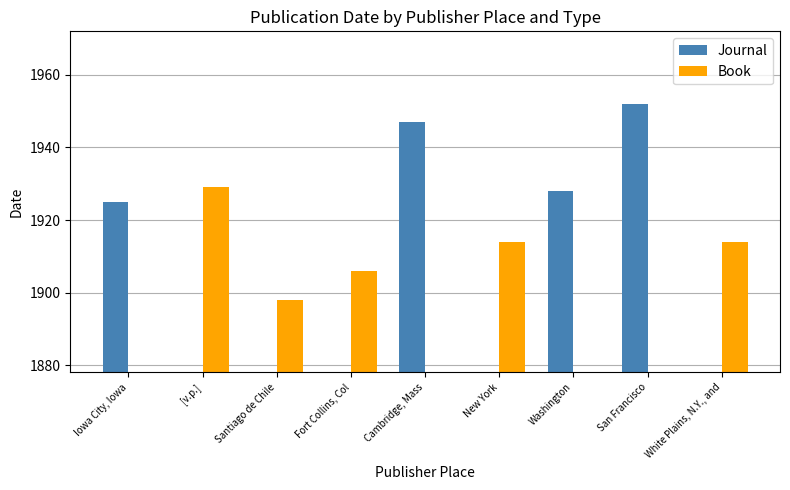

What is the difference between the Journal values at Cambridge, Mass and Iowa City, Iowa?

22